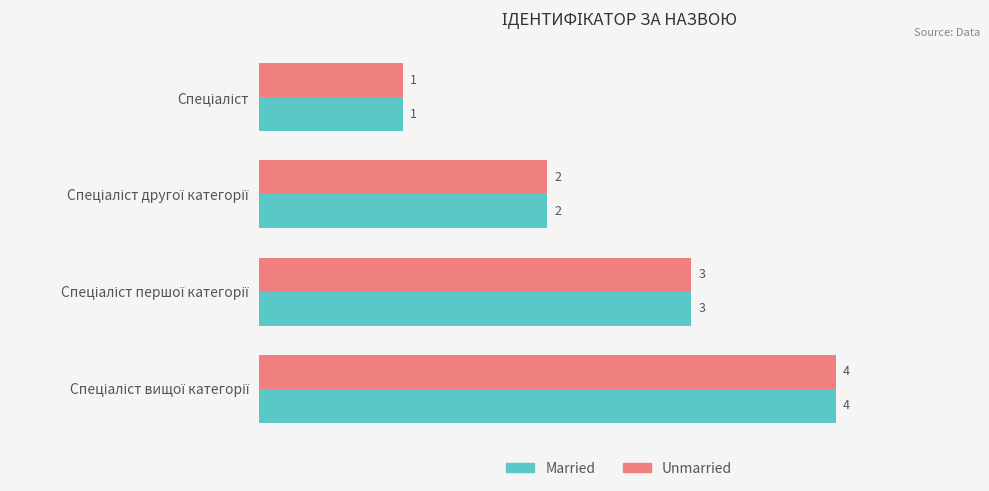

What is the sum of all Unmarried values?

10